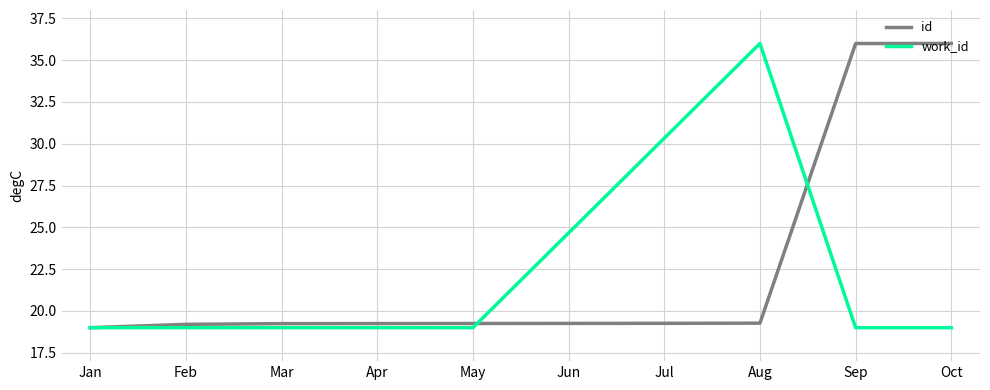

Which series has the largest total across all categories?

id